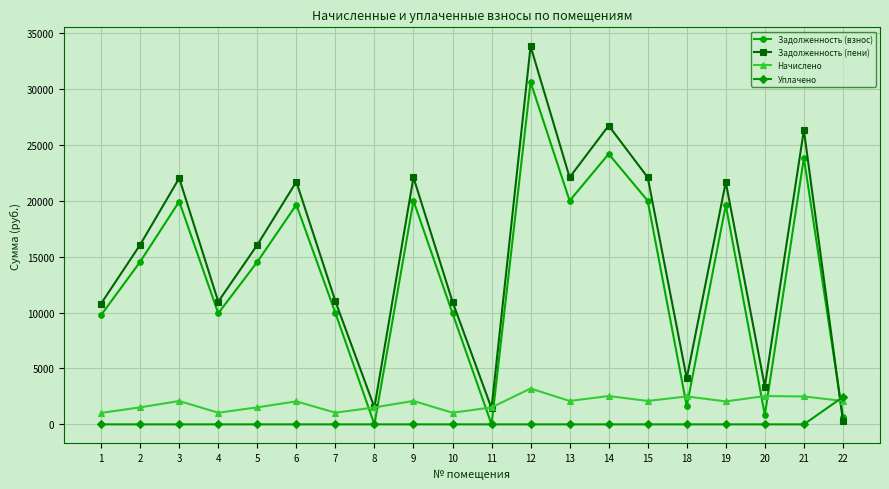

True or false: Задолженность (пени) has a value of 22105.7 at 13.

True